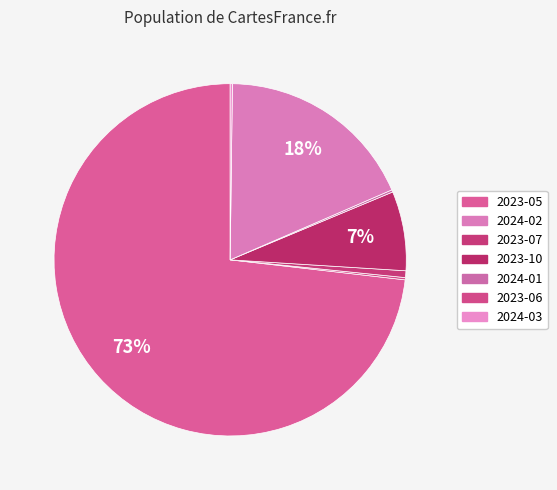

Rank the categories by value from lowest to highest.

2024-03, 2023-06, 2024-01, 2023-07, 2023-10, 2024-02, 2023-05